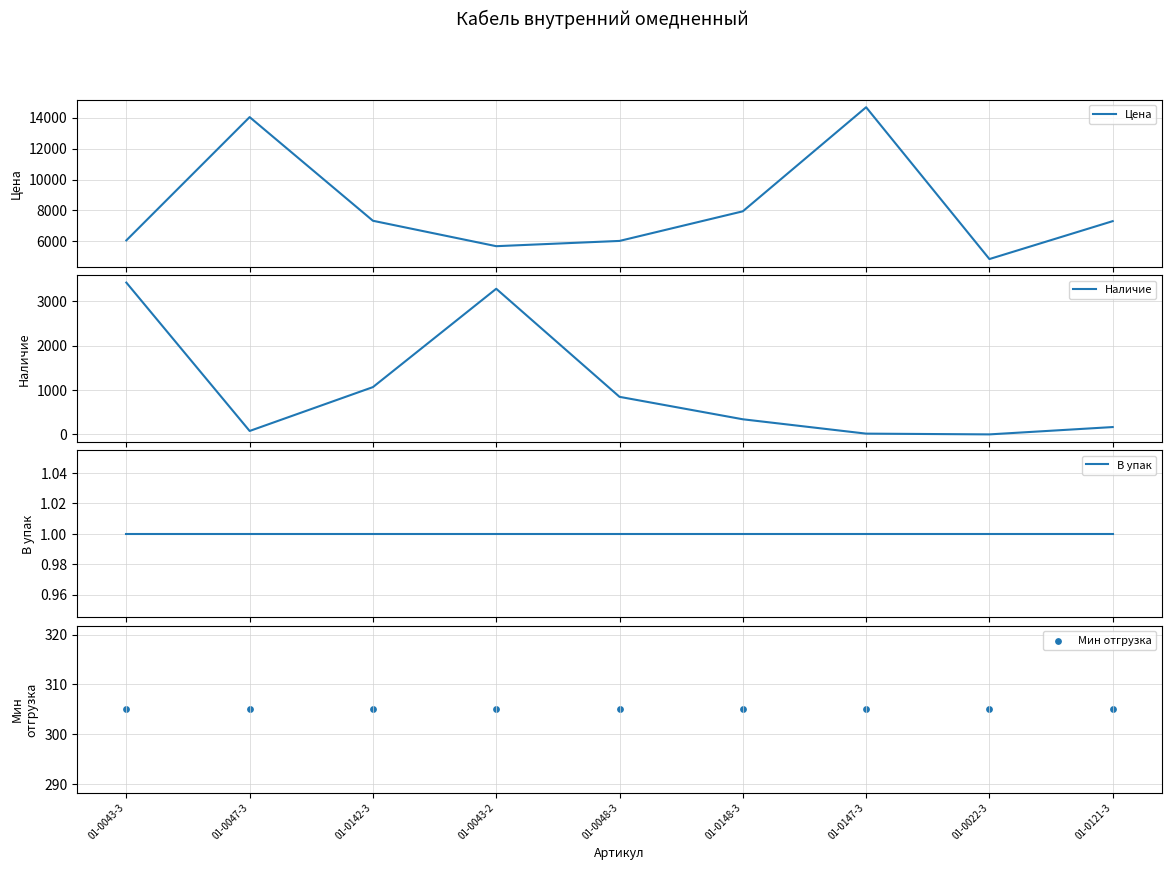

Which series contains the lowest Y value?

Наличие